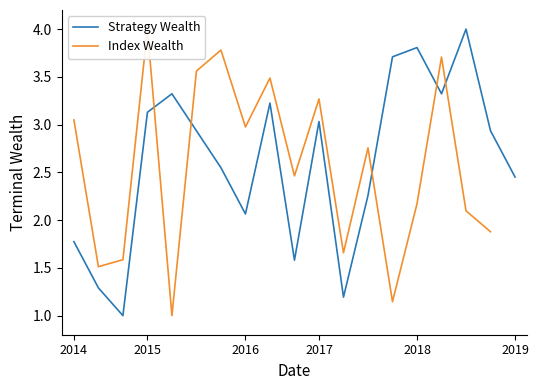

Where is Strategy Wealth nearest to the value 2?

2016